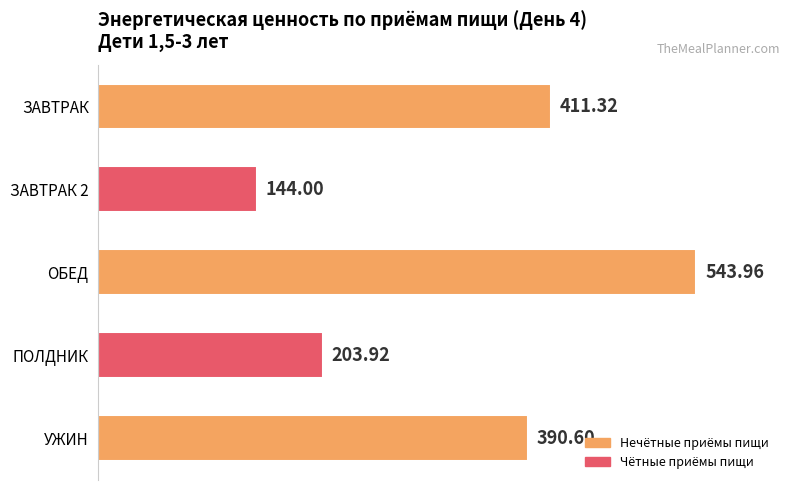

Which has a higher value, УЖИН or ОБЕД?

ОБЕД